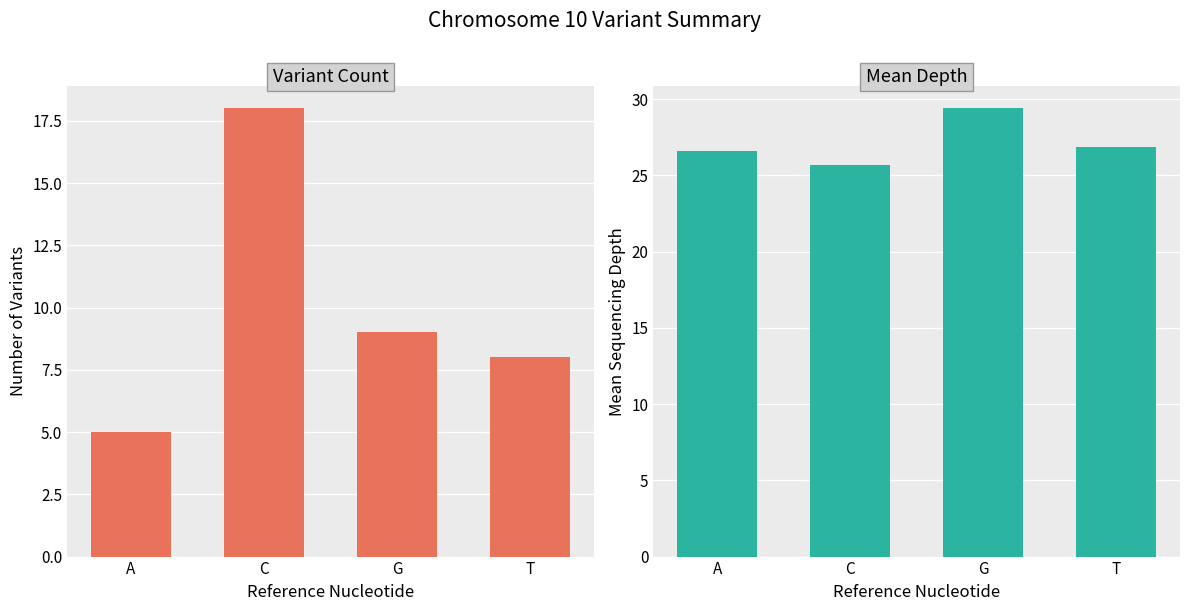

At C, list the series in order from smallest to largest.

Variant Count, Mean Depth